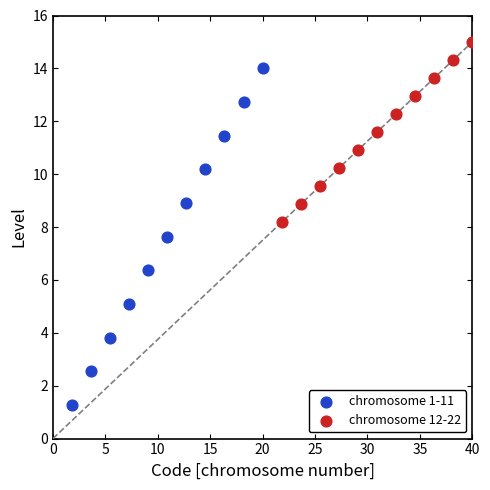

Which series has the widest spread of Y values?

chromosome 1-11